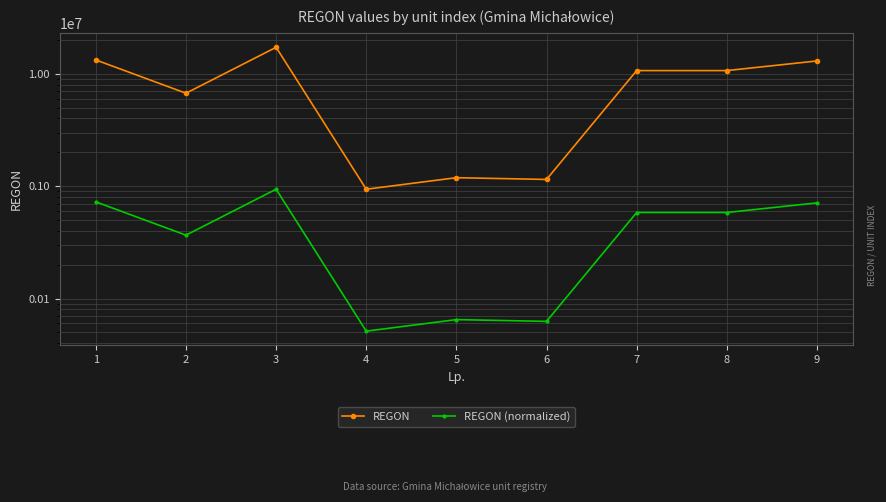

The REGON series shows 17196978.0 at 3. True or false?

True